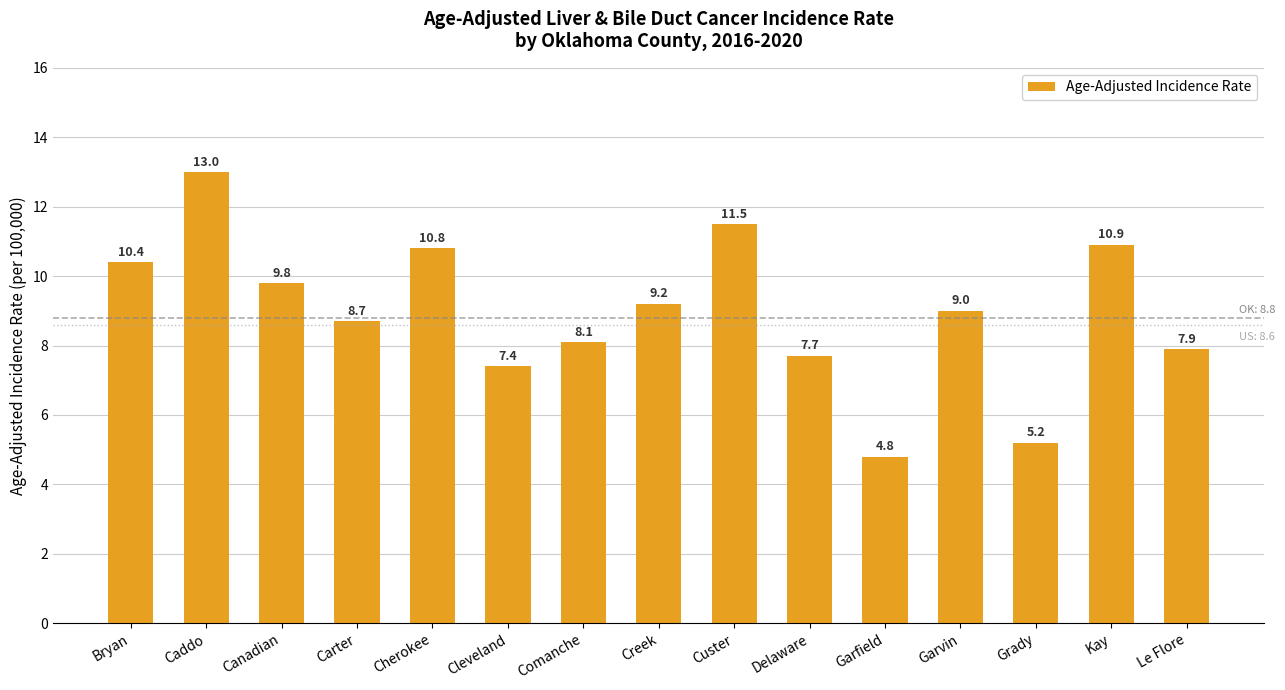

What is the average value?

9.0